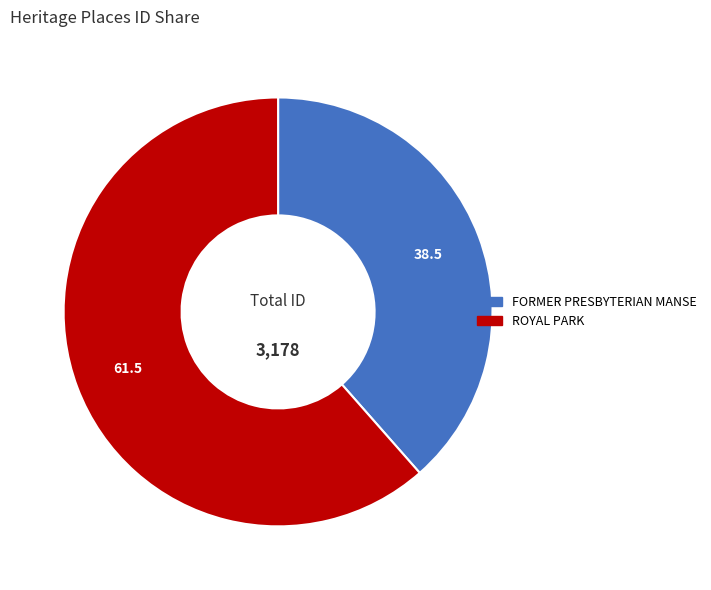

What is the smallest slice in the pie chart?

FORMER PRESBYTERIAN MANSE